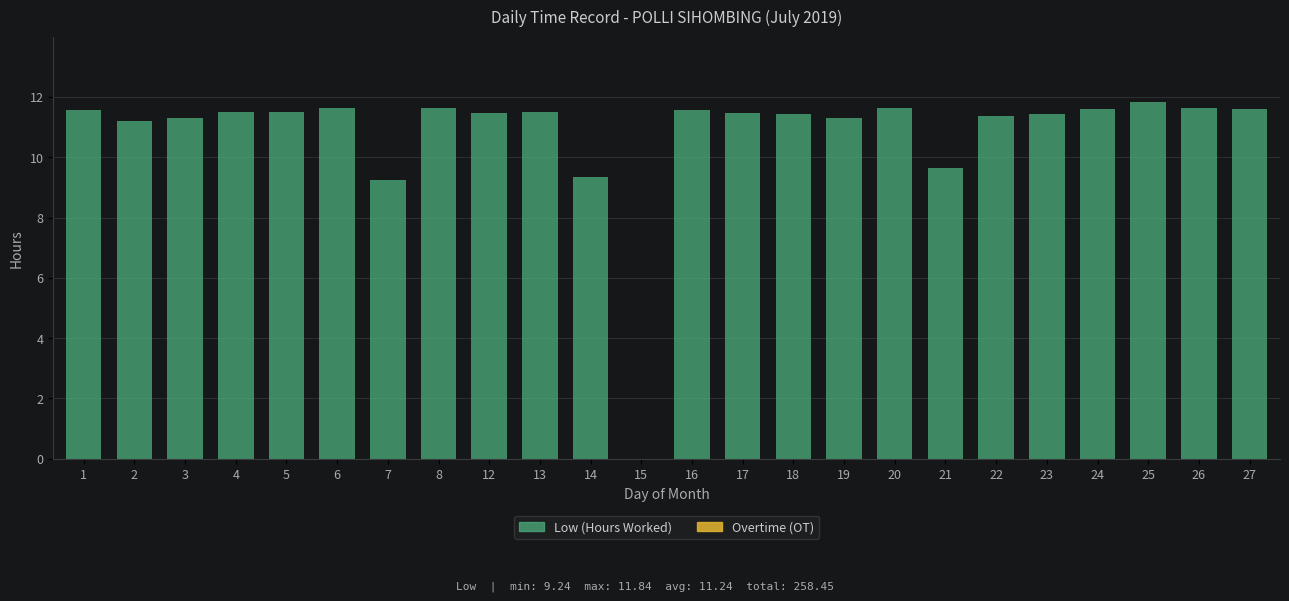

Are the bars horizontal?

No